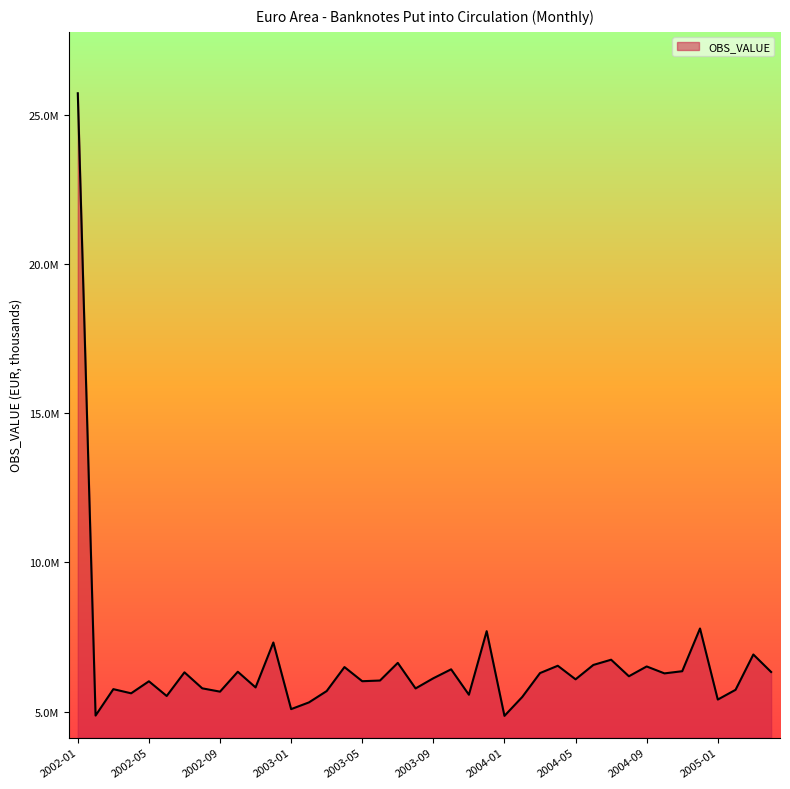

What is the smallest value displayed?

4853514.7